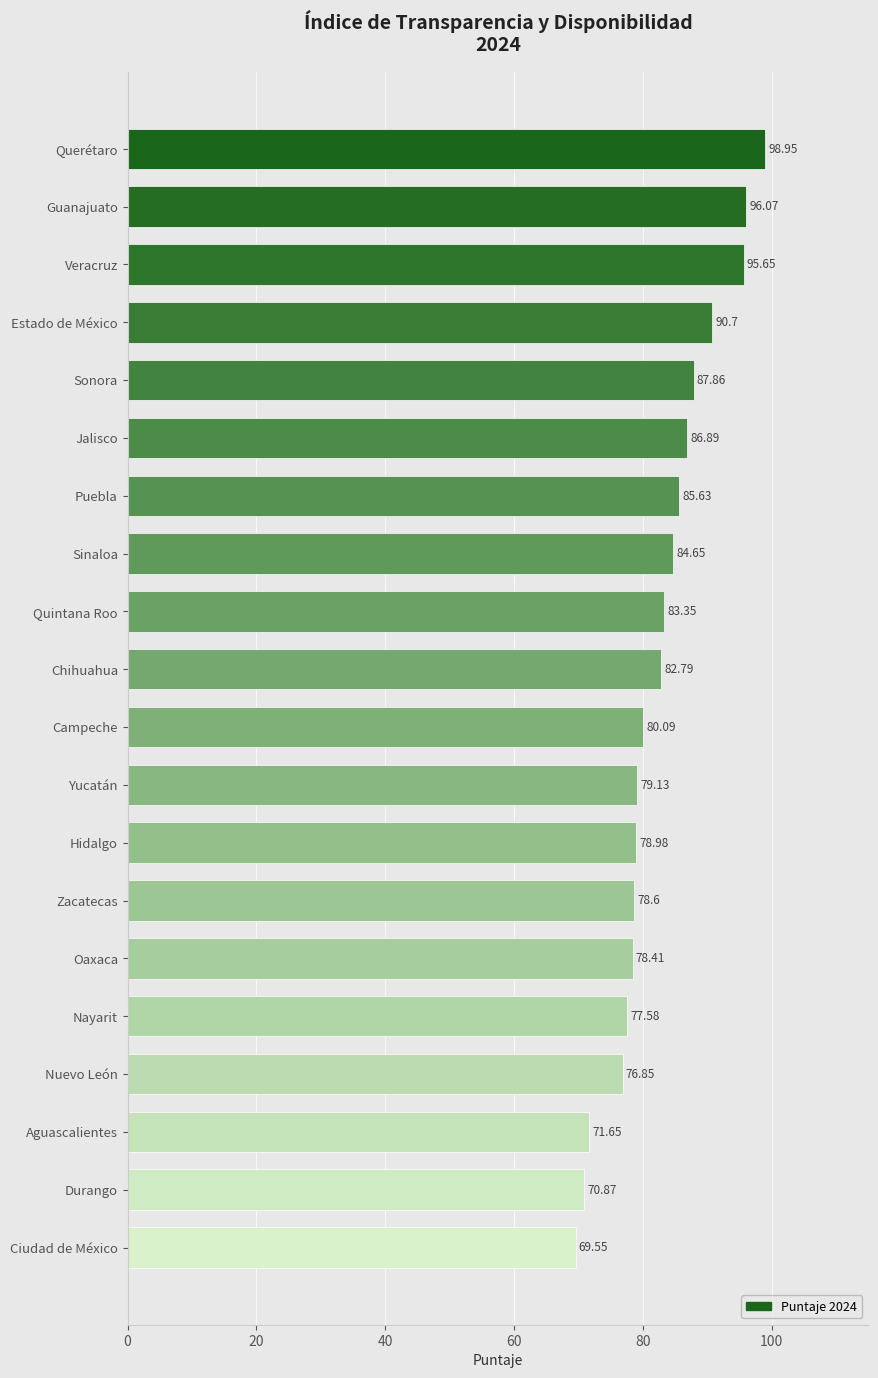

Rank the categories by value from lowest to highest.

Ciudad de México, Durango, Aguascalientes, Nuevo León, Nayarit, Oaxaca, Zacatecas, Hidalgo, Yucatán, Campeche, Chihuahua, Quintana Roo, Sinaloa, Puebla, Jalisco, Sonora, Estado de México, Veracruz, Guanajuato, Querétaro